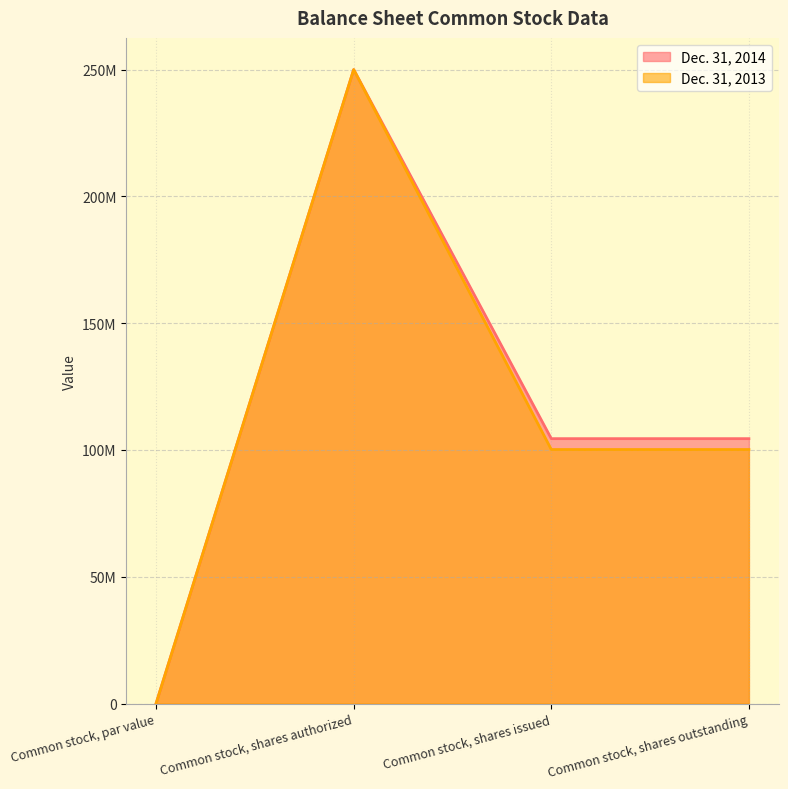

What is the total value across all series at Common stock, shares issued?

204611723.0